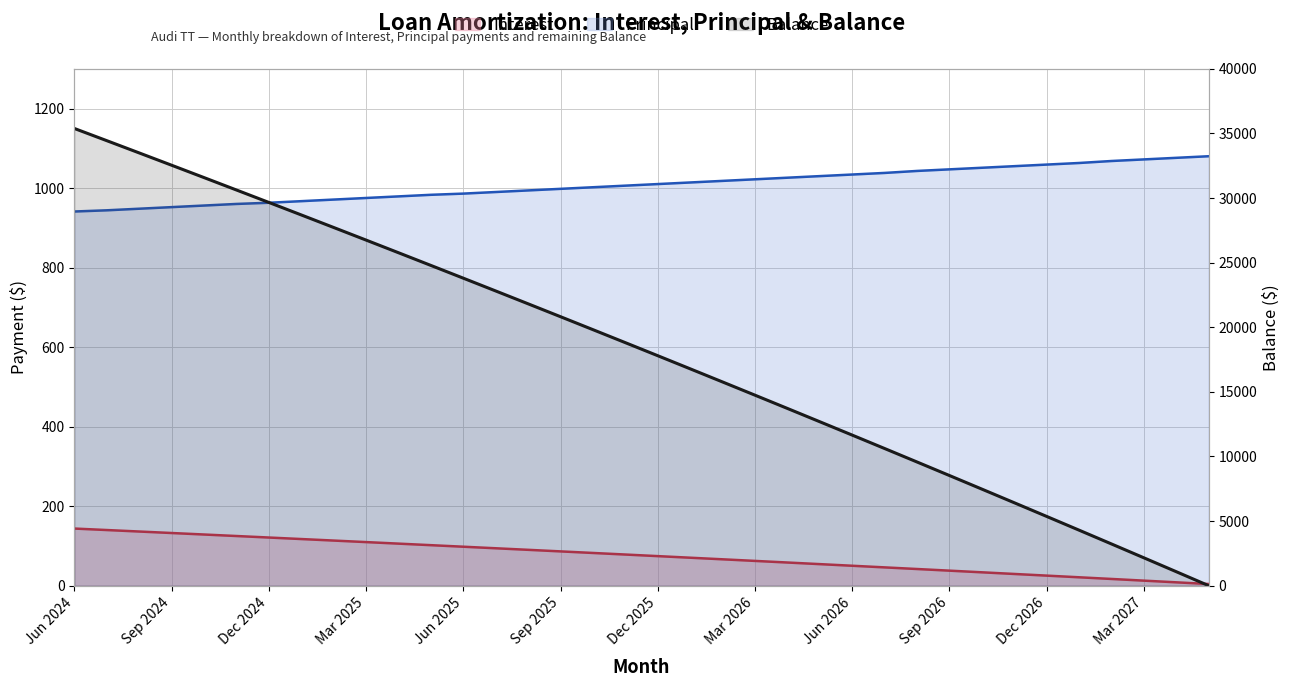

What is the total value across all series at Aug 2025?

22897.3